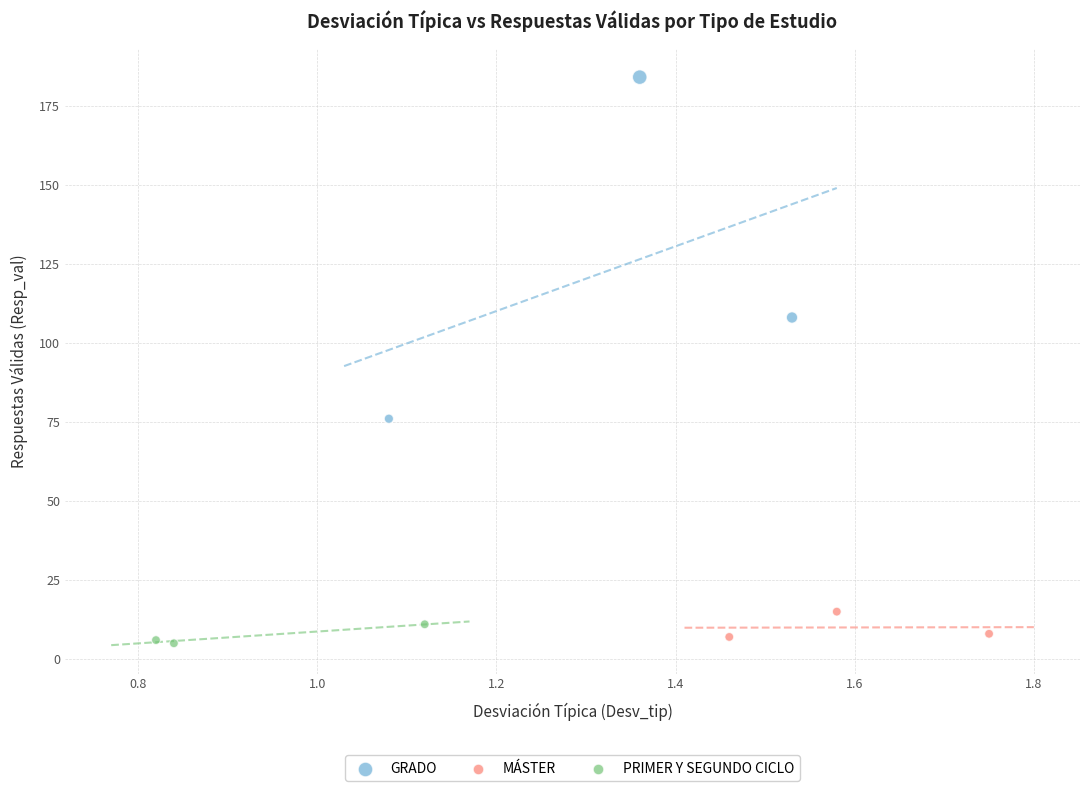

Which series reaches the maximum Y coordinate?

GRADO